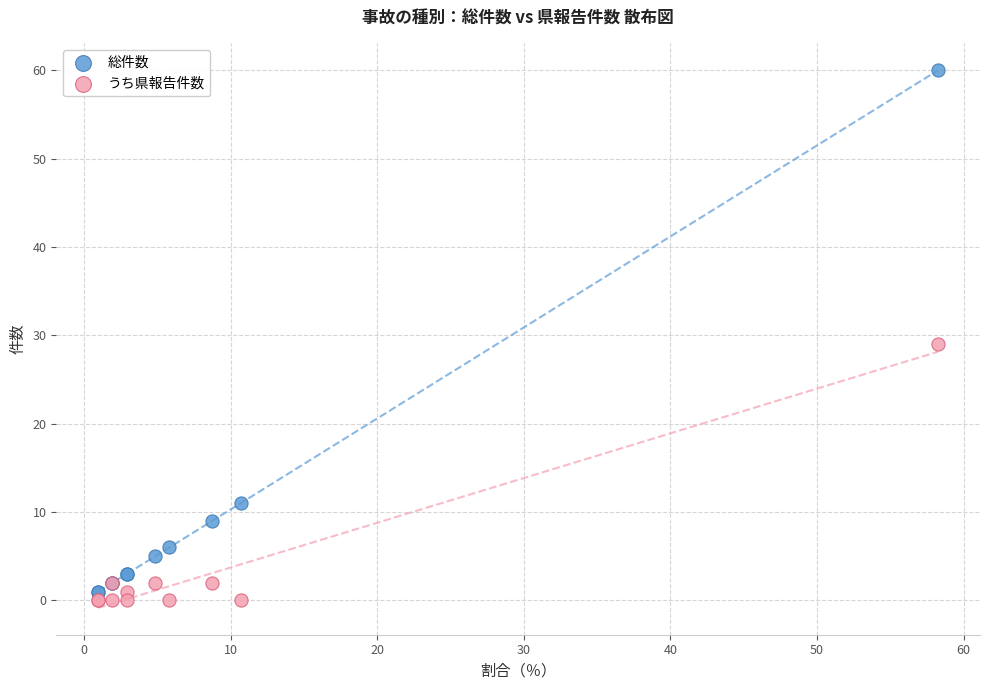

Which series has the widest spread of Y values?

総件数